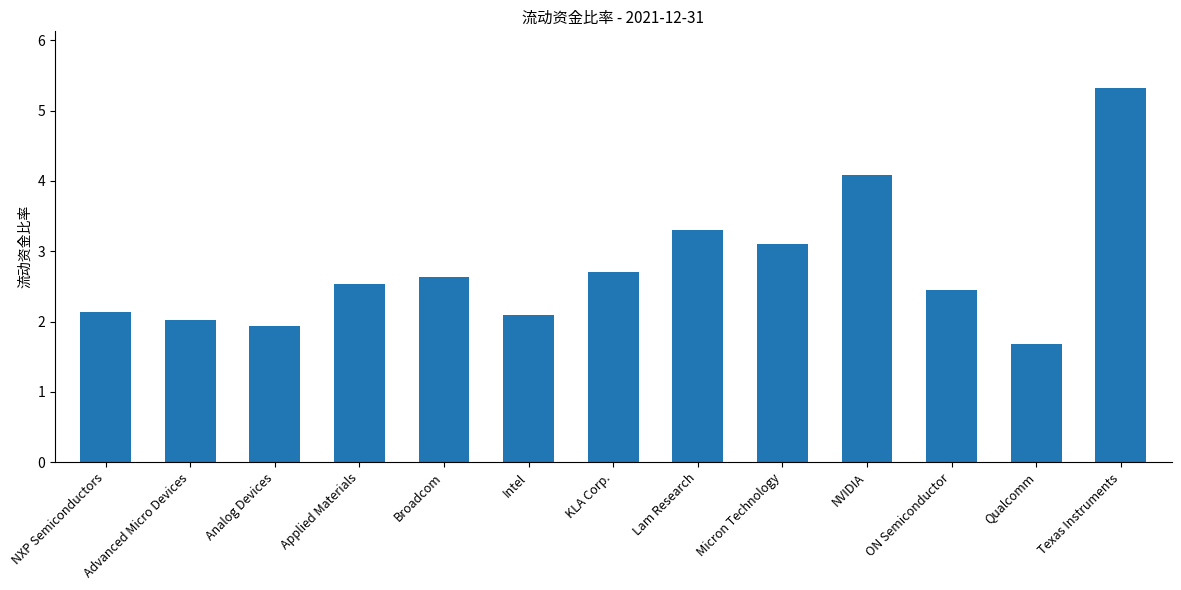

True or false: the data shows 5.5 at NVIDIA.

False